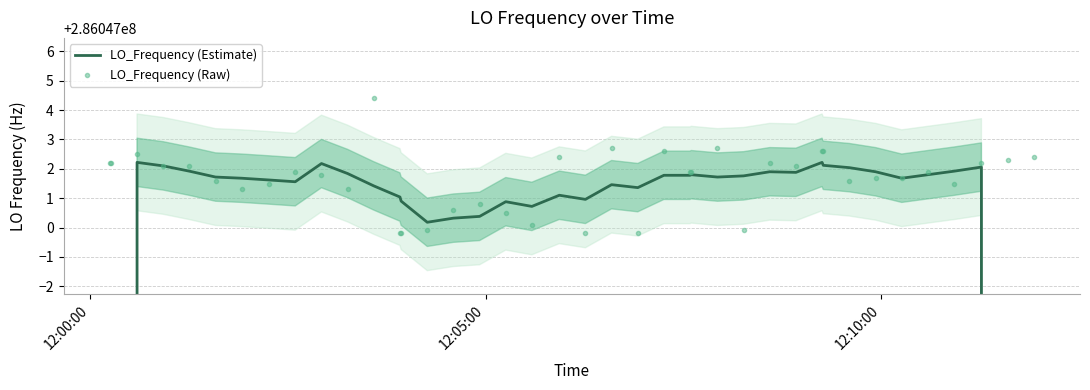

At which label does LO_Frequency (Estimate) reach its peak?

12:10:00